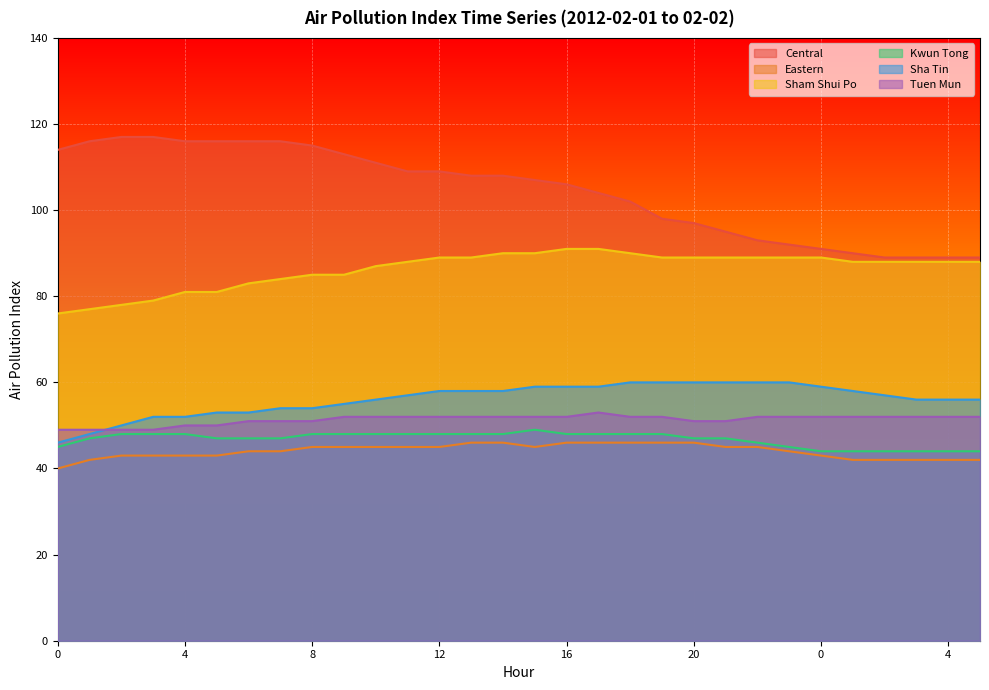

The Tuen Mun series shows 49 at 2. True or false?

True